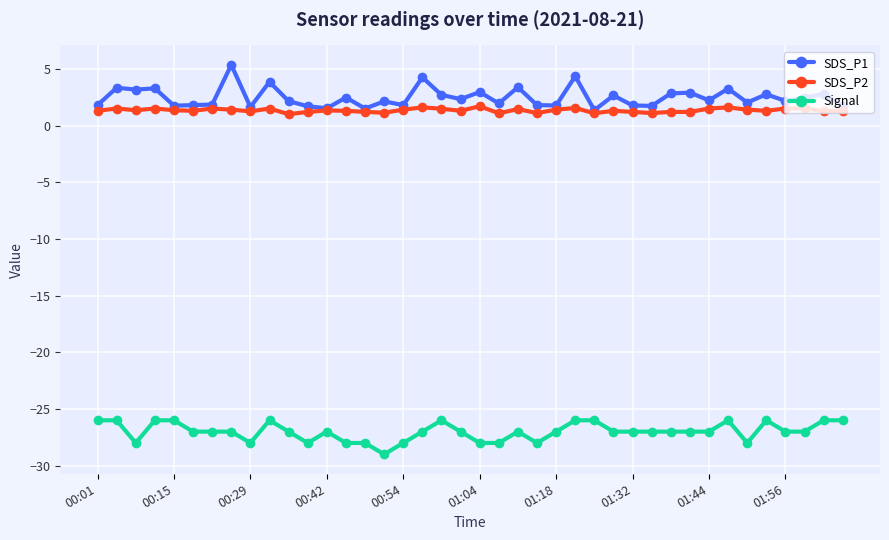

True or false: SDS_P1 and Signal intersect in this chart.

False